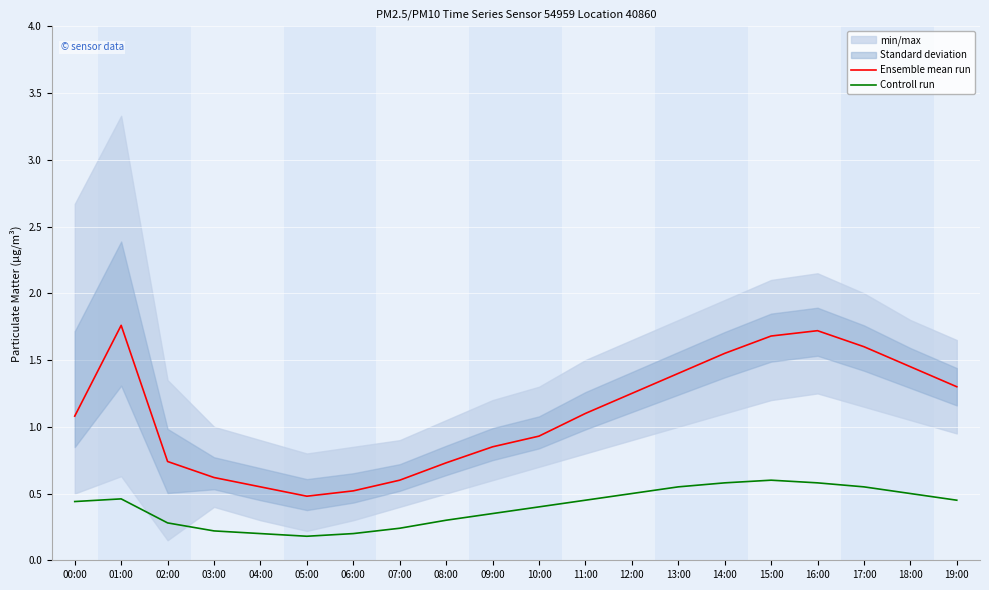

What is the approximate value of Ensemble mean run at 06:00?

0.5